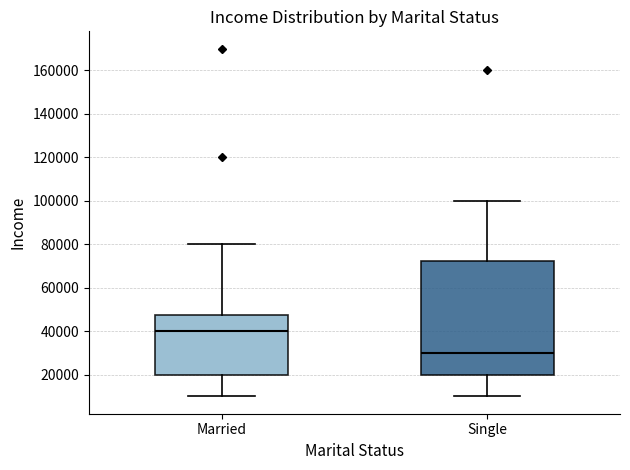

Where does the lower whisker of the box for Married end on the y-axis? The values are not printed on the chart, so give them approximately, as read against the axis.

10000